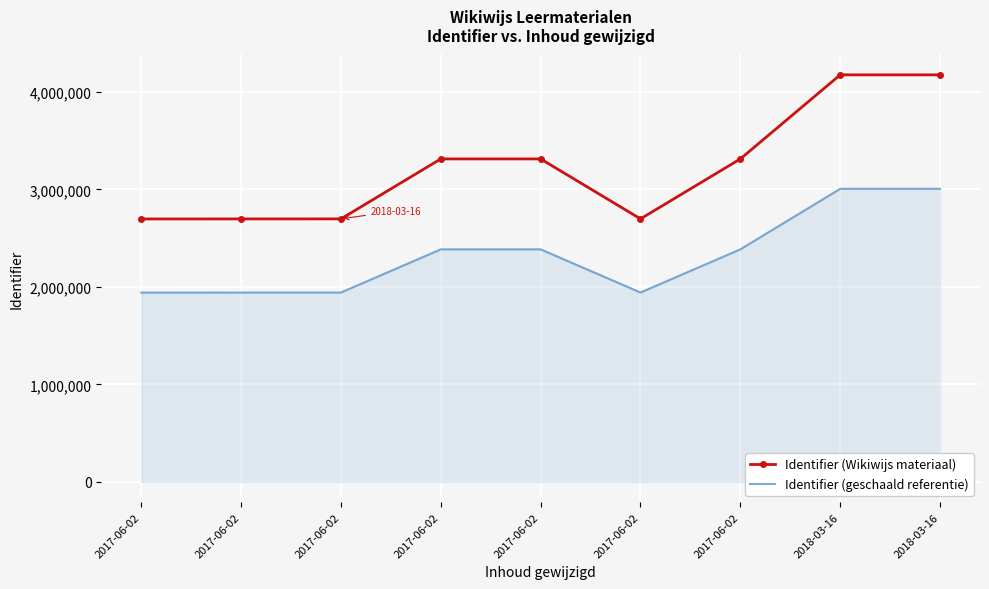

What is the average value of the Identifier (Wikiwijs materiaal) series?

3230062.0